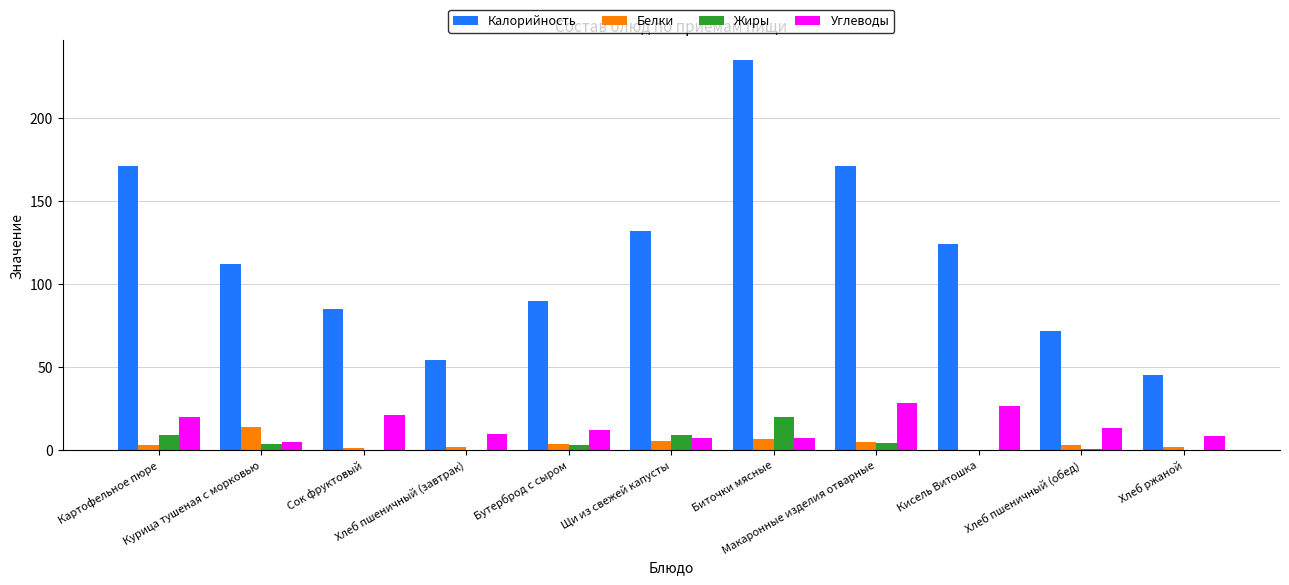

Does the chart contain stacked bars?

No